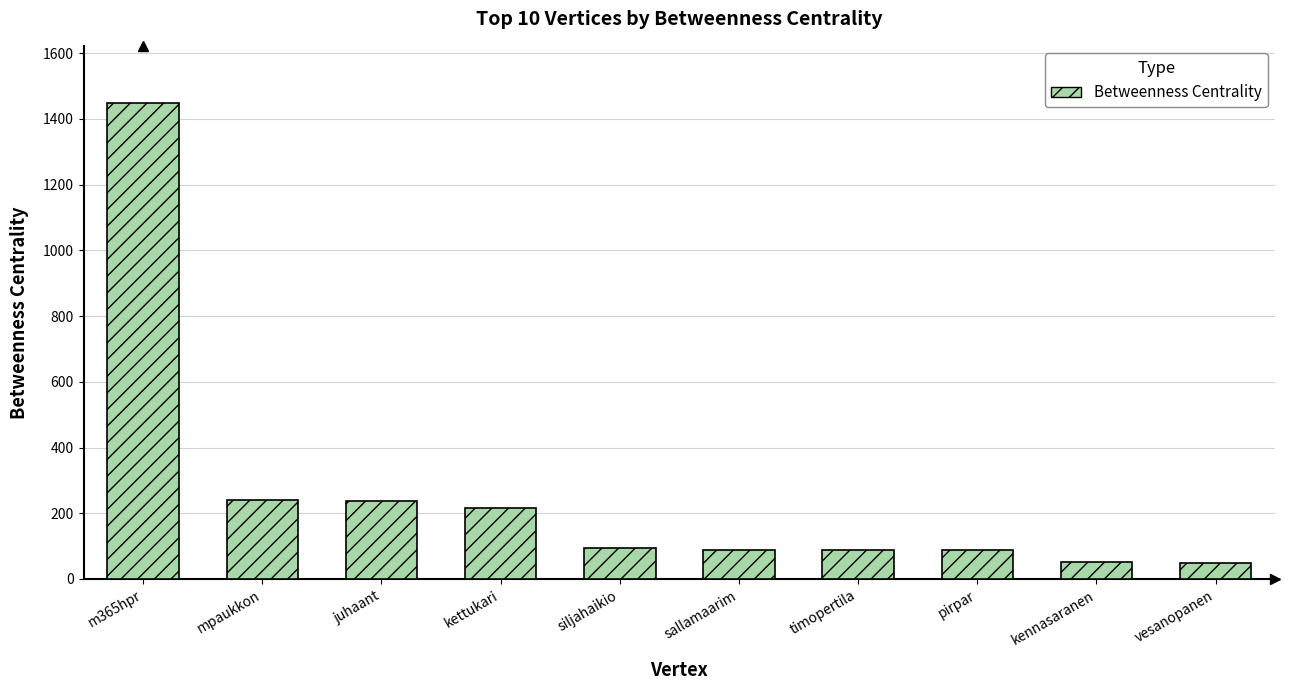

What is the average value?

260.1